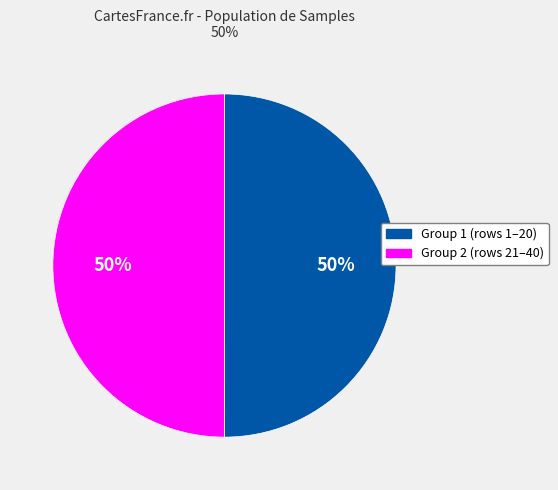

To the nearest percent, what is the average slice percentage?

50%